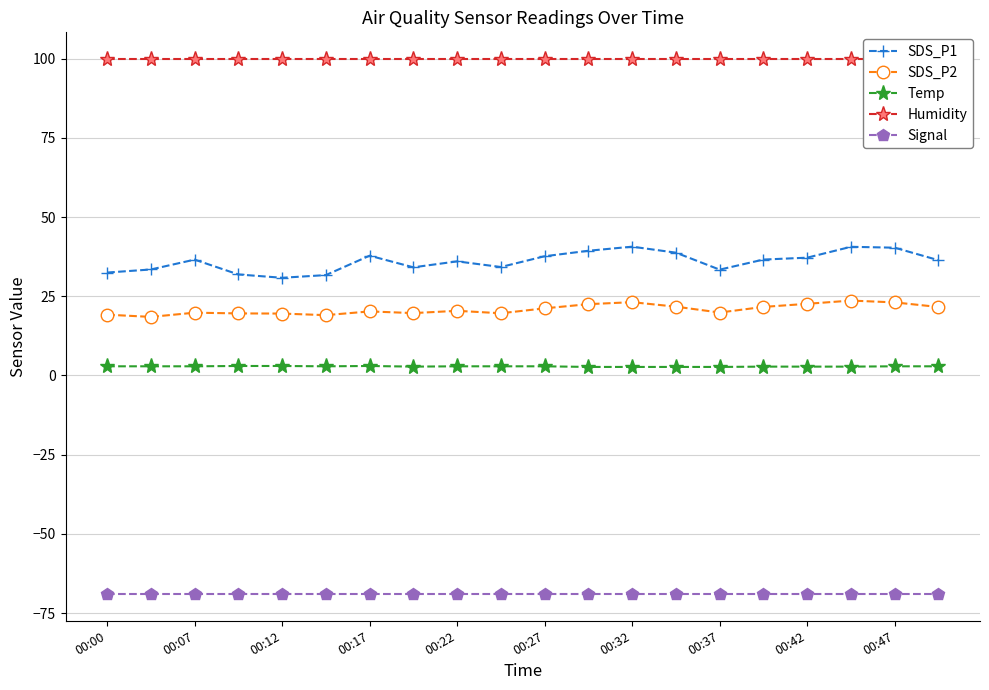

Which label corresponds to the smallest value in the chart?

00:00